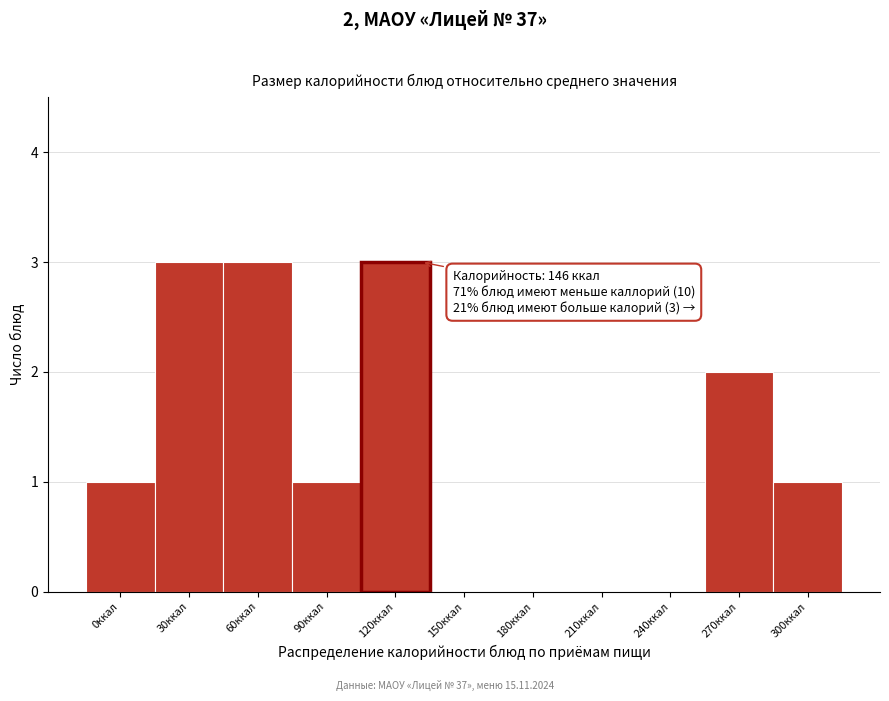

Reading left to right, extract all data points from this chart.

0ккал=1	30ккал=3	60ккал=3	90ккал=1	120ккал=3	150ккал=0	180ккал=0	210ккал=0	240ккал=0	270ккал=2	300ккал=1